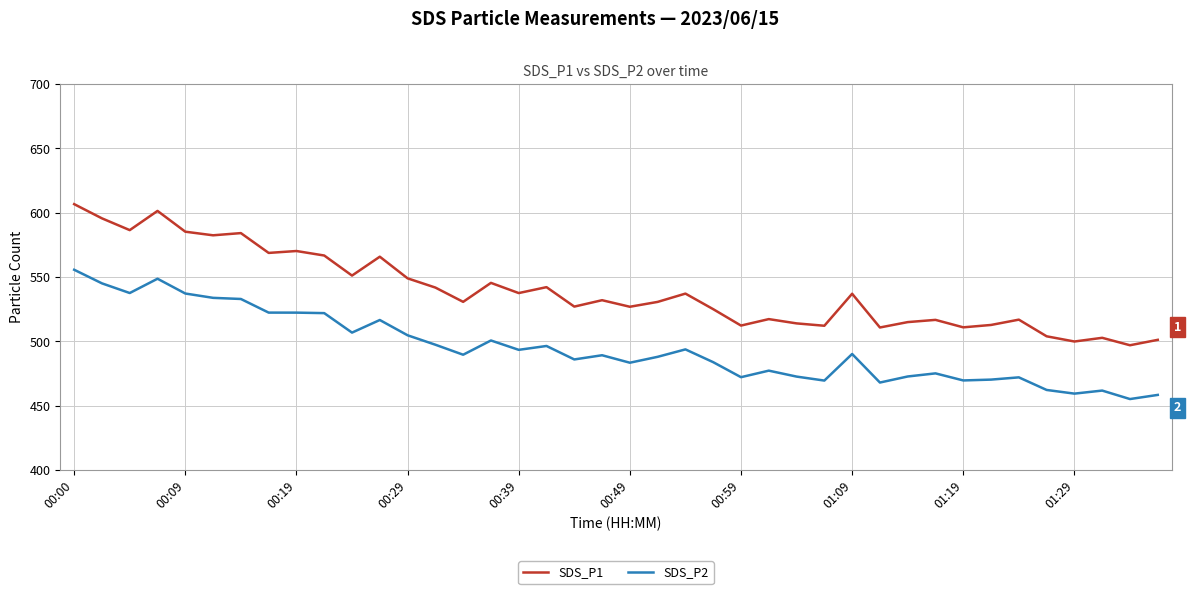

What is the sum of all SDS_P1 values?

21568.8